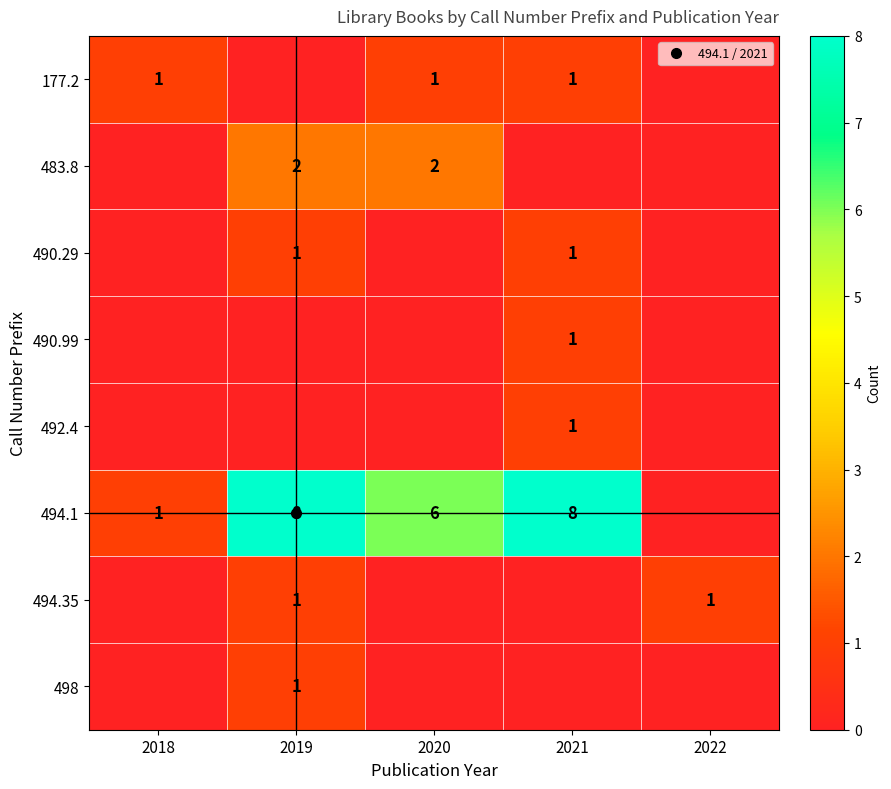

What is the difference between the 494.1 values at 2022 and 2021?

8